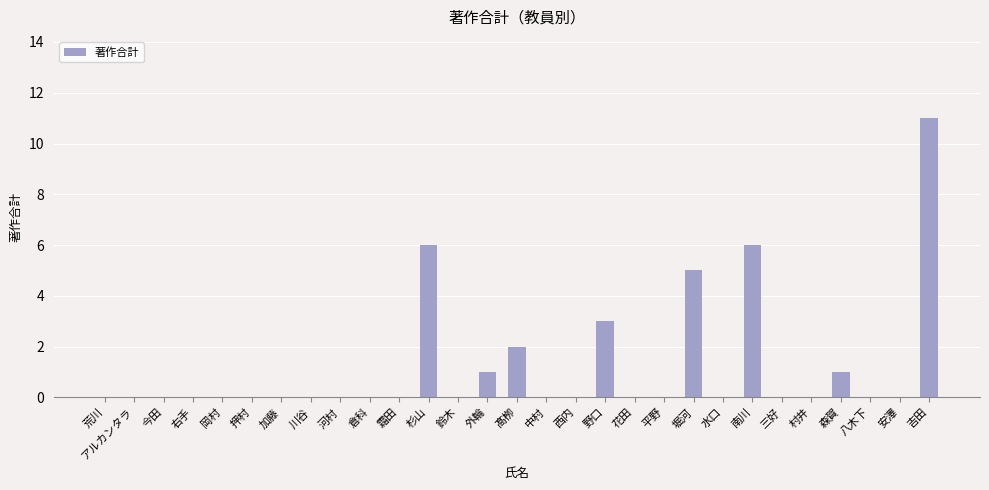

What is the greatest value displayed?

11